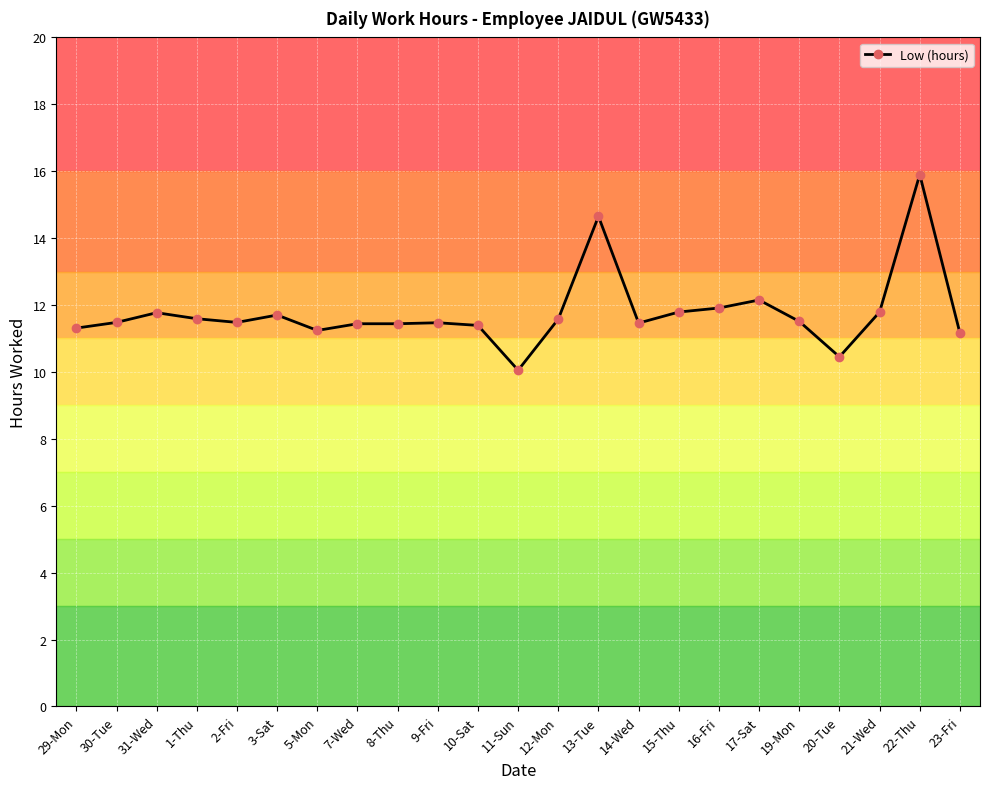

What is the ratio of the value at 11-Sun to the value at 21-Wed?

0.9